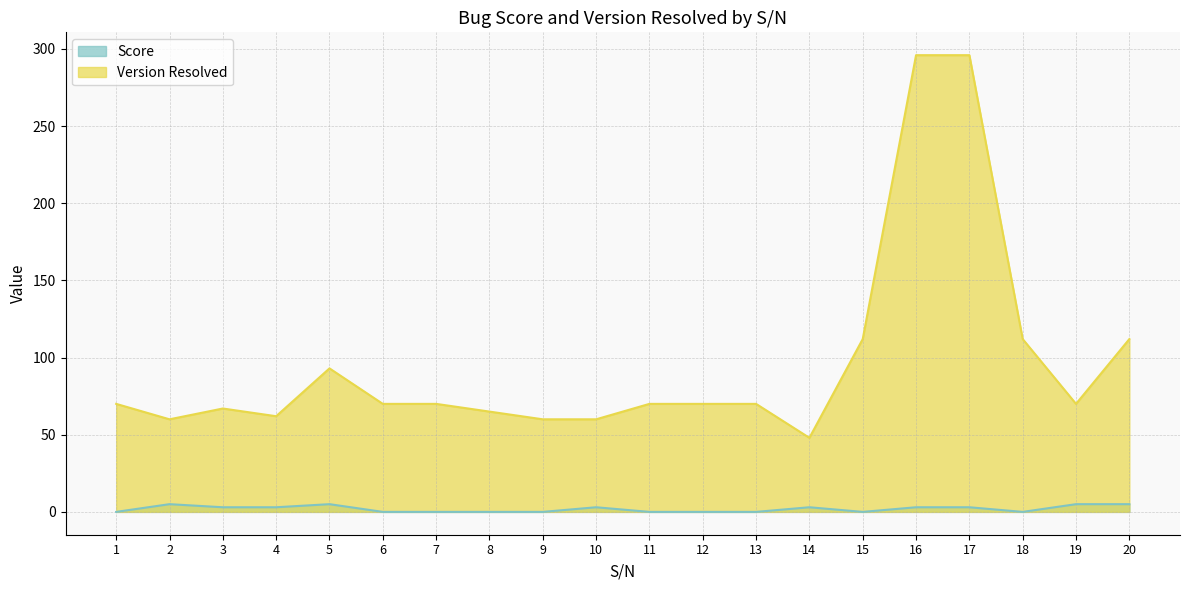

What are all the series names shown in the legend?

Score, Version Resolved